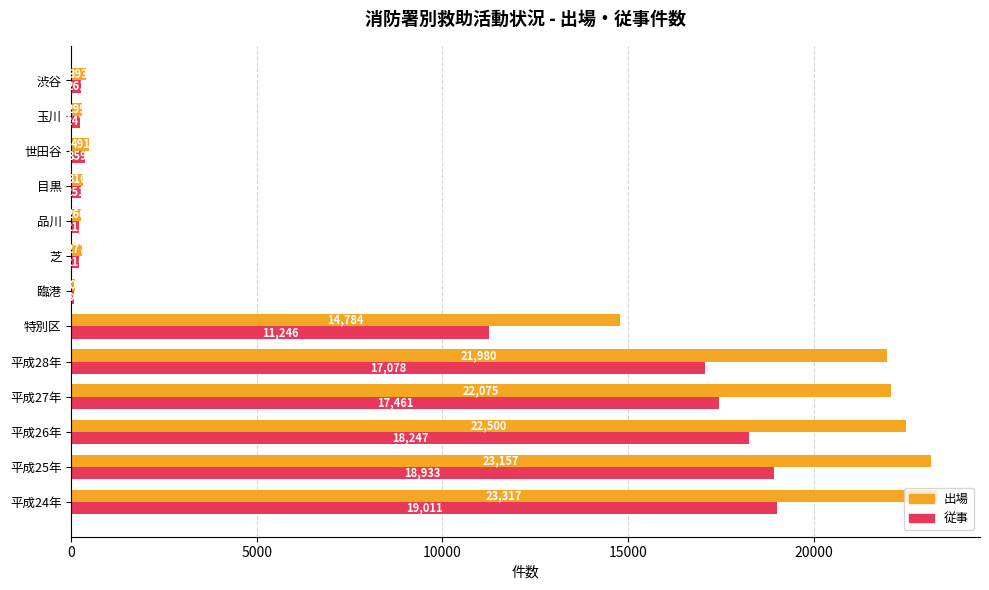

List the labels in order of 従事 value, largest first.

平成24年, 平成25年, 平成26年, 平成27年, 平成28年, 特別区, 世田谷, 渋谷, 目黒, 玉川, 芝, 品川, 臨港